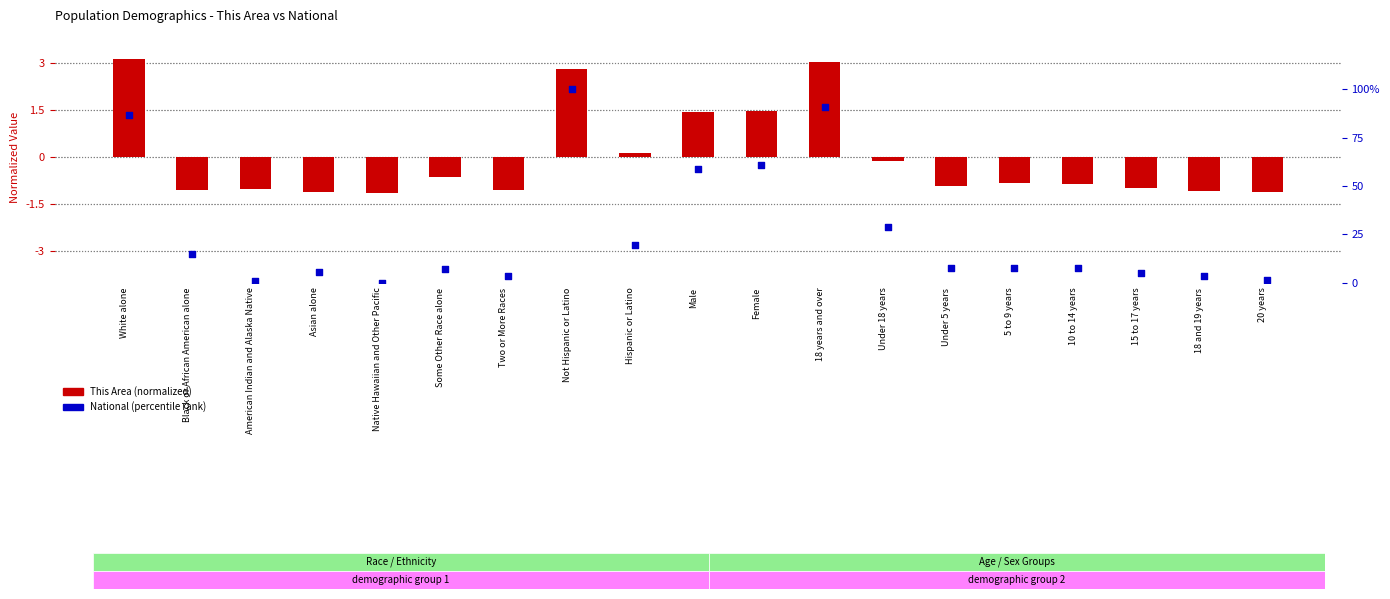

Is the value of National (percentile rank) at Black or African American alone greater than the value of This Area (normalized) at Asian alone?

Yes